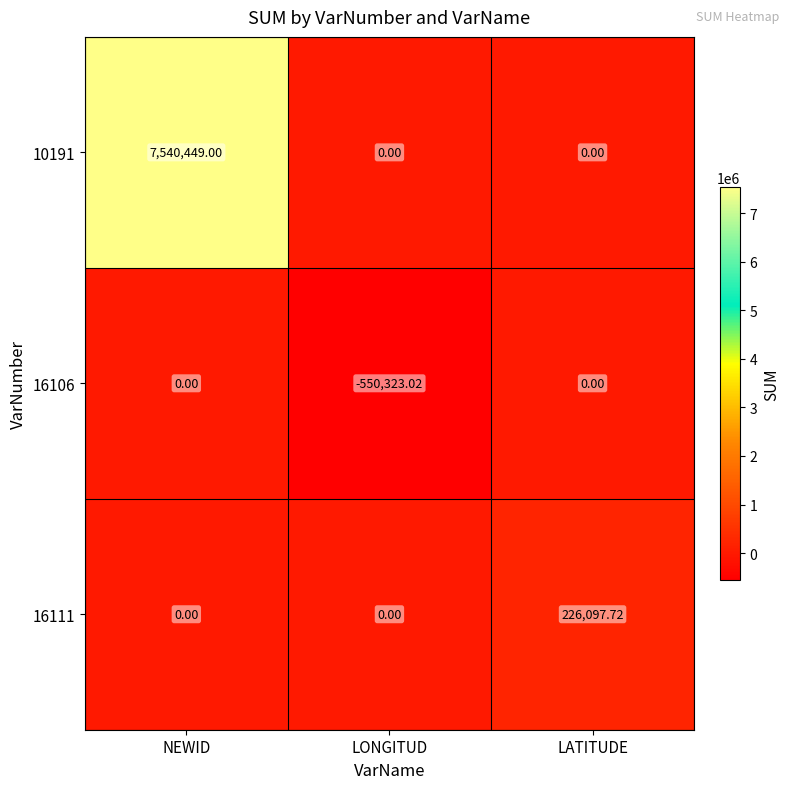

At which category is the sum across all series the highest?

NEWID